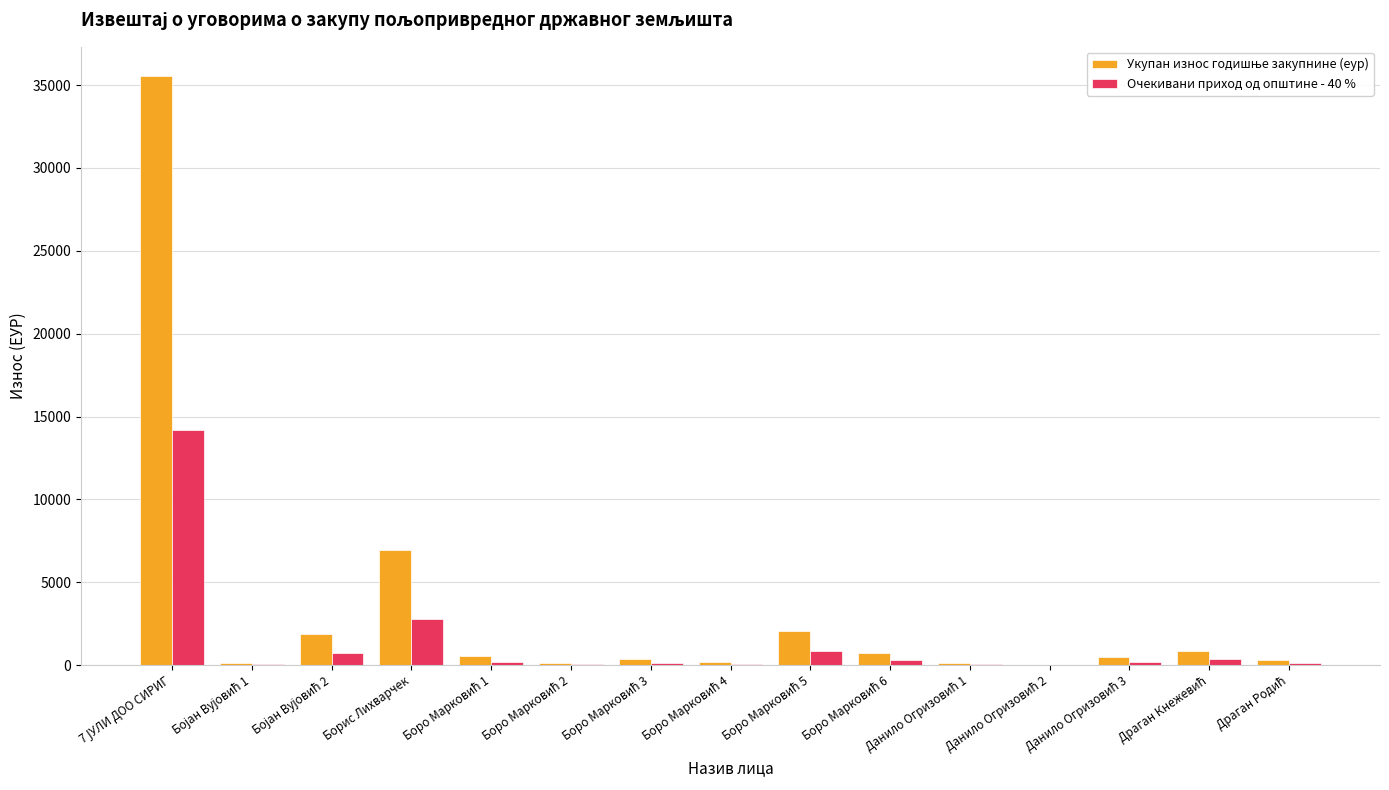

Is it true that Укупан износ годишње закупнине (еур) equals 2057.1 at Боро Марковић 5?

True